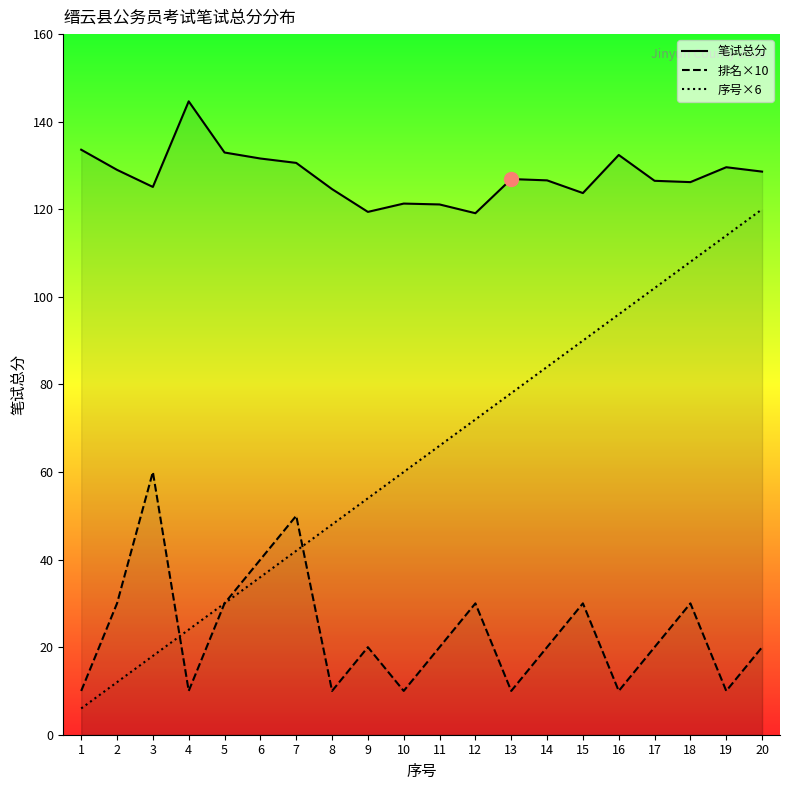

Which category has the lowest value in the 序号×6 series?

1